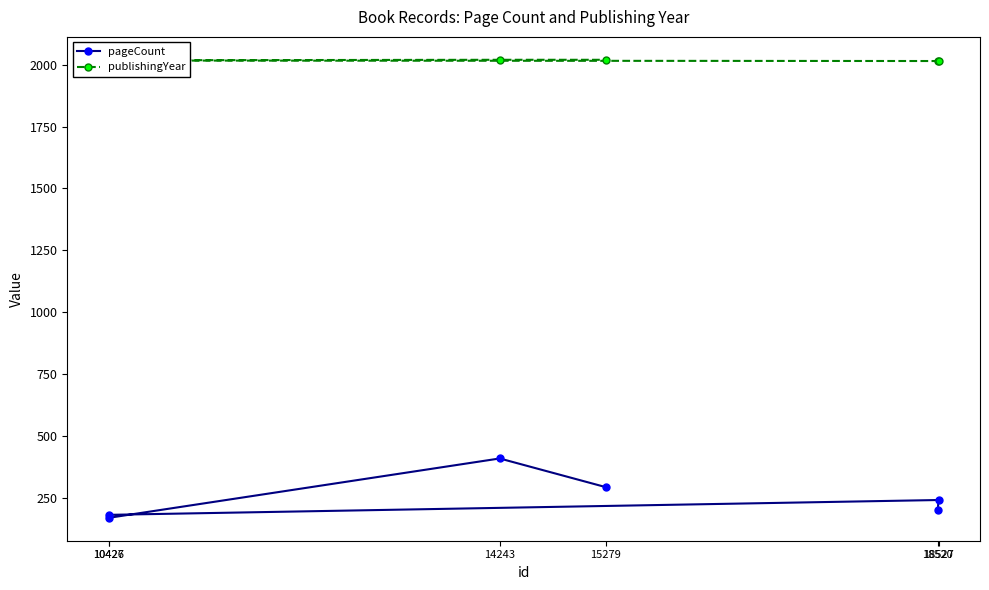

List the series in order of their overall mean, highest first.

publishingYear, pageCount